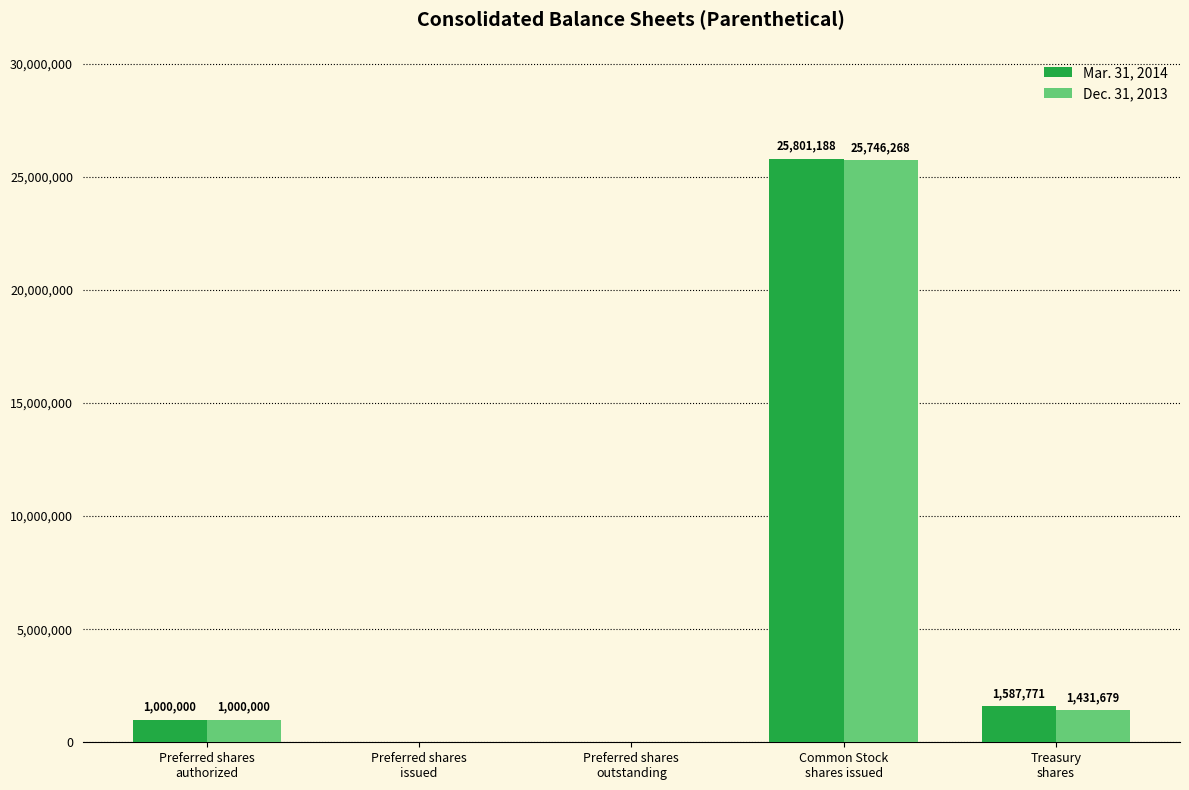

How many series are shown in this chart?

2